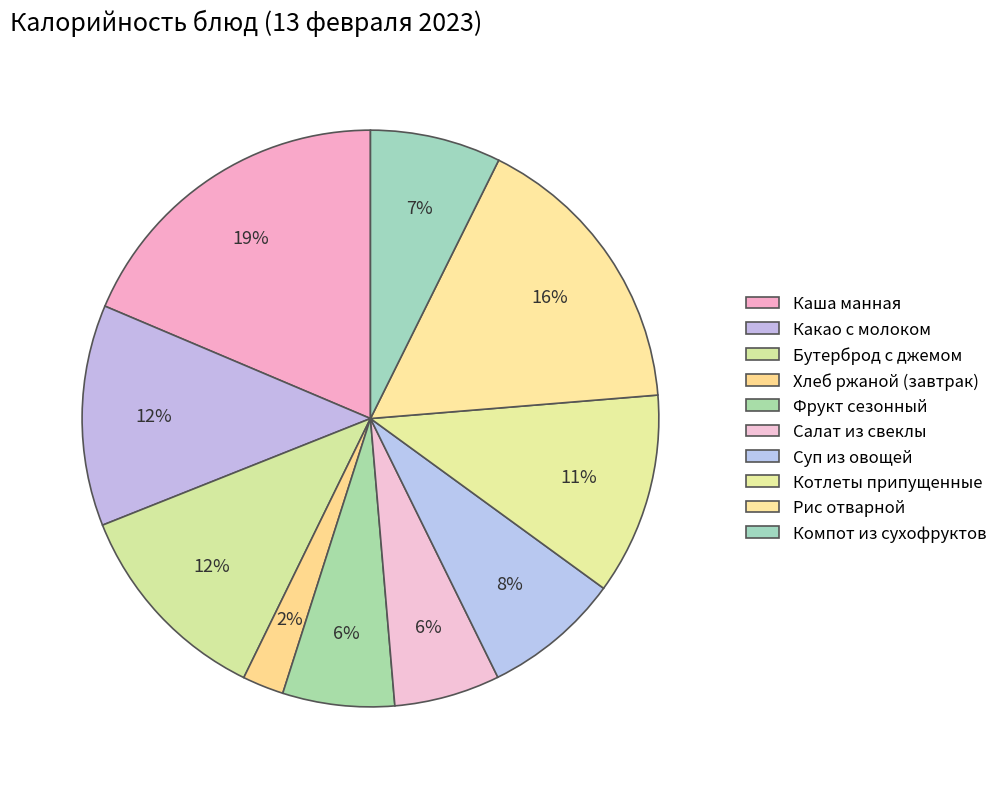

Is there any slice that represents more than half of the pie?

No